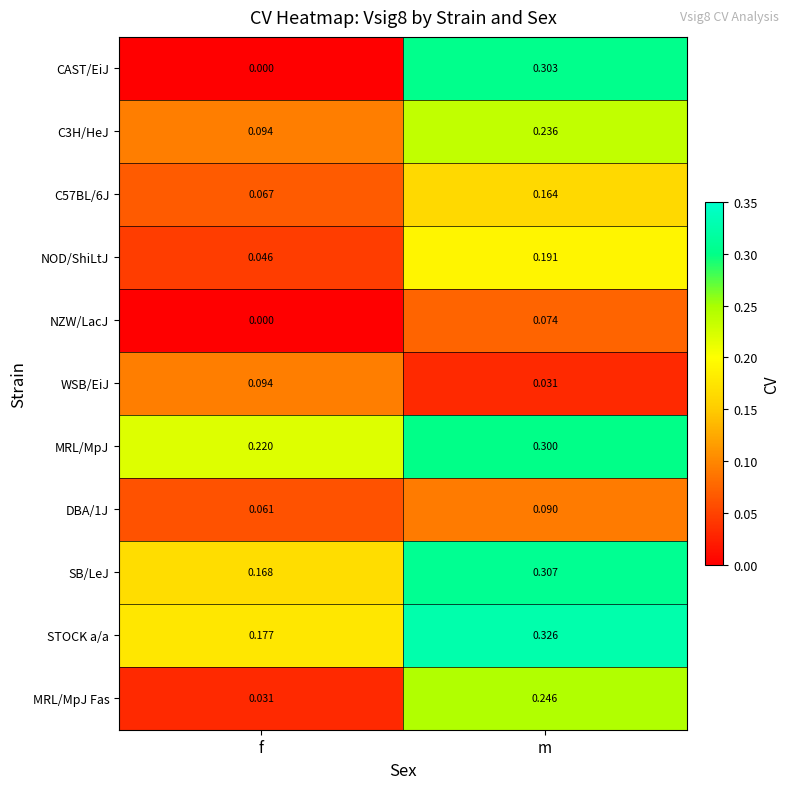

Which series has the largest total across all categories?

MRL/MpJ